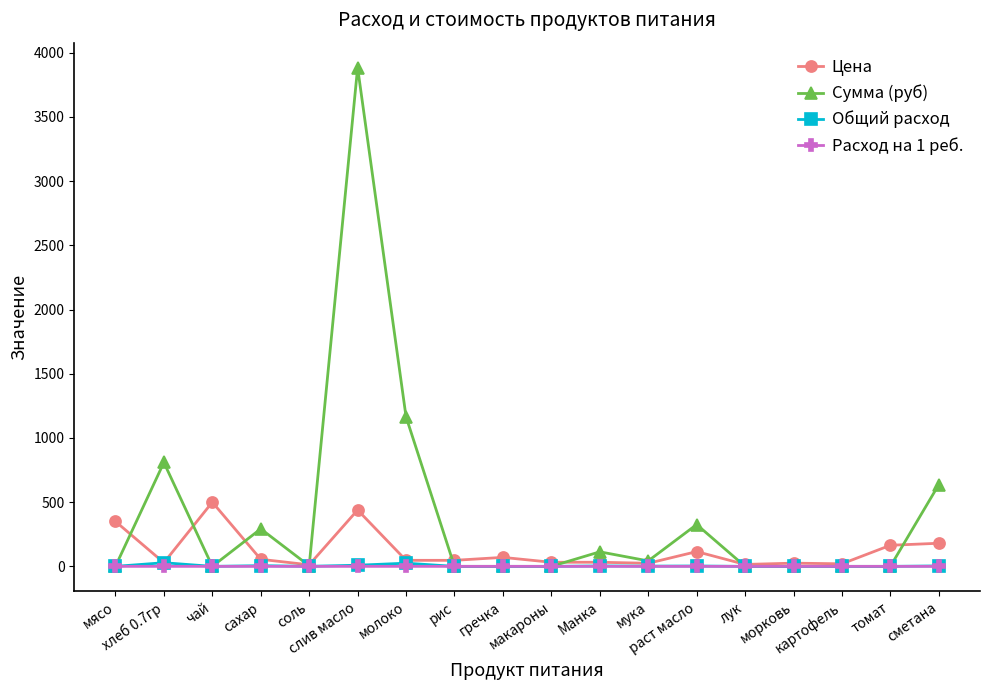

Read the Сумма (руб) value at сметана.

637.2